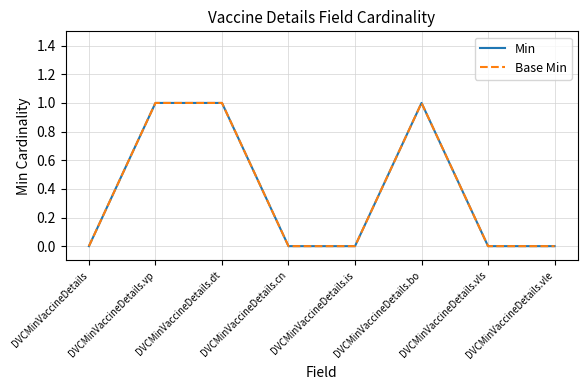

True or false: Min has more than 0 points higher than both neighbors.

True